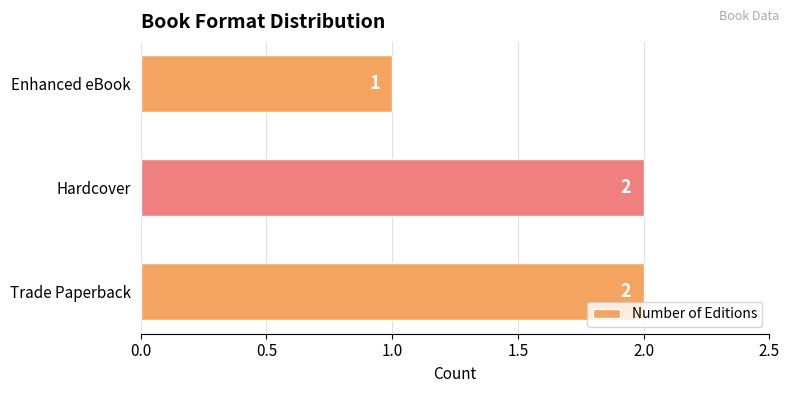

Reading bottom to top, list all the values displayed in this chart.

Trade Paperback=2	Hardcover=2	Enhanced eBook=1